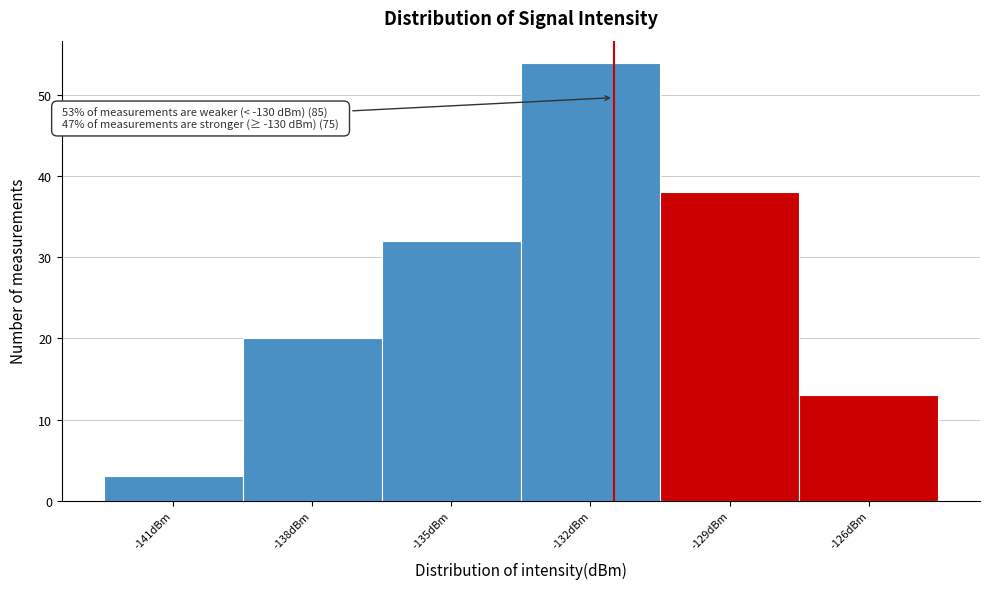

Reading left to right, extract all data points from this chart.

-141dBm=3	-138dBm=20	-135dBm=32	-132dBm=54	-129dBm=38	-126dBm=13